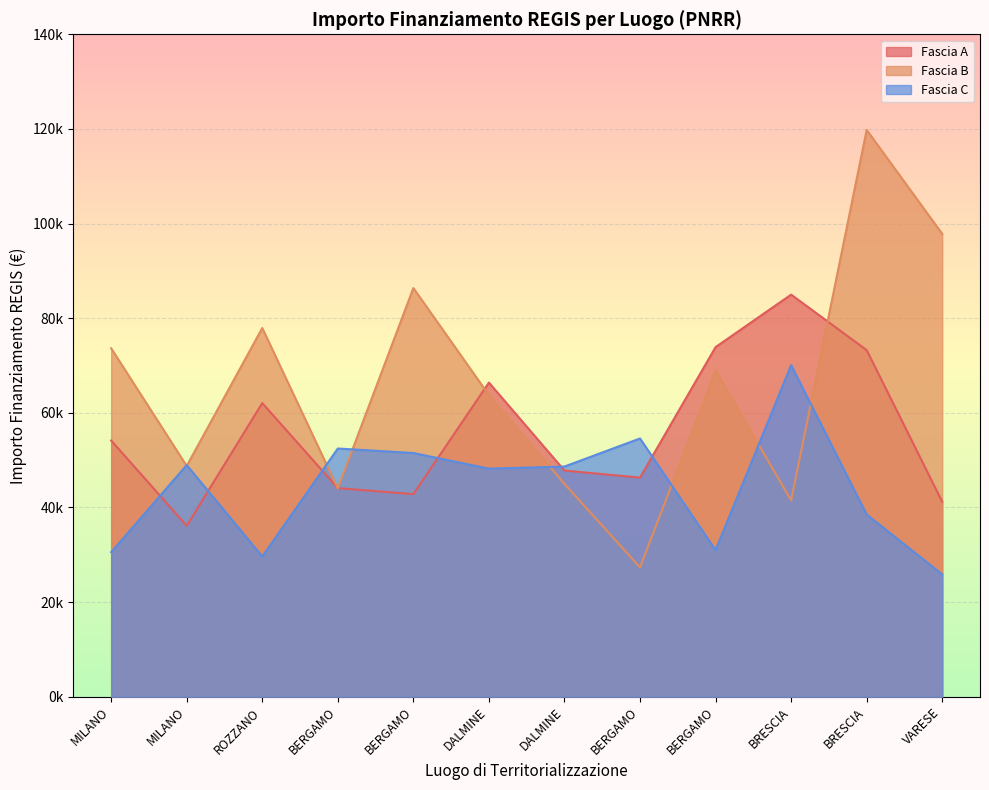

Where do Fascia C and Fascia B first cross each other?

MILANO and MILANO